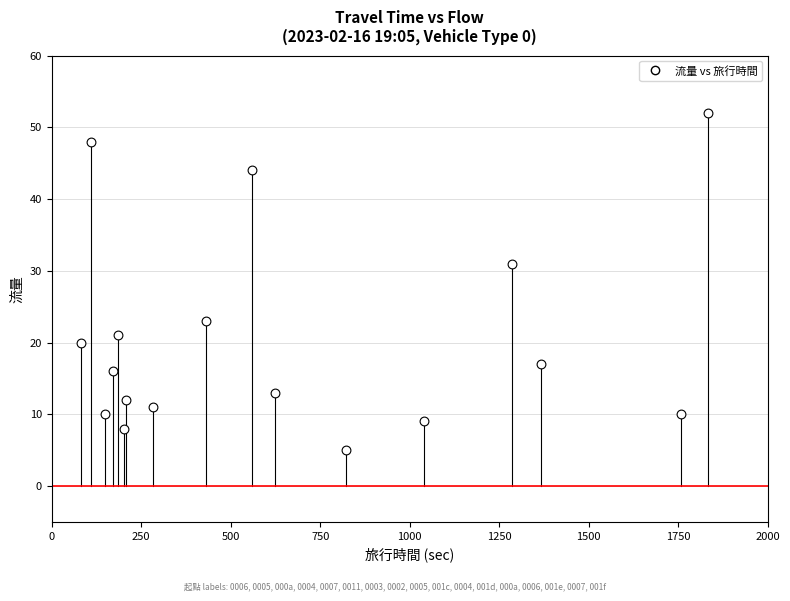

What Y value in the scatter plot is closest to 28?

31